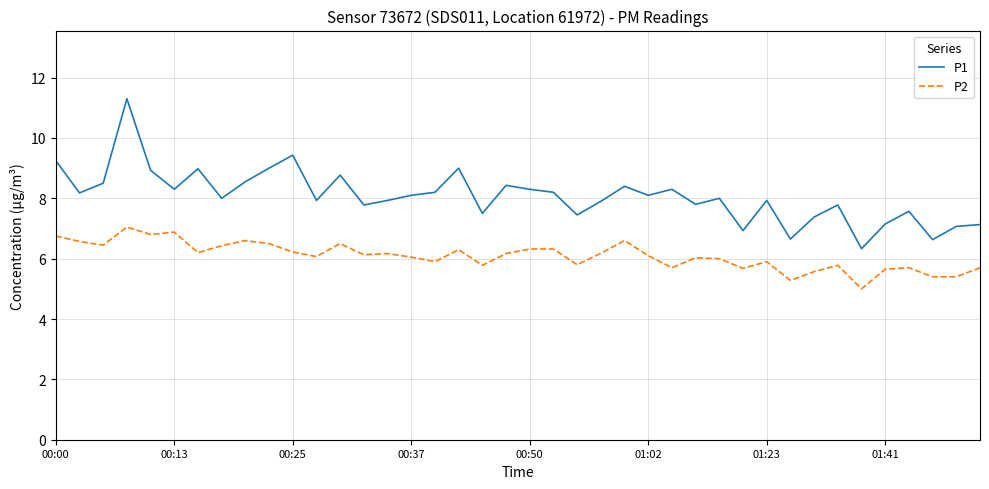

Which series has the widest spread of values?

P1